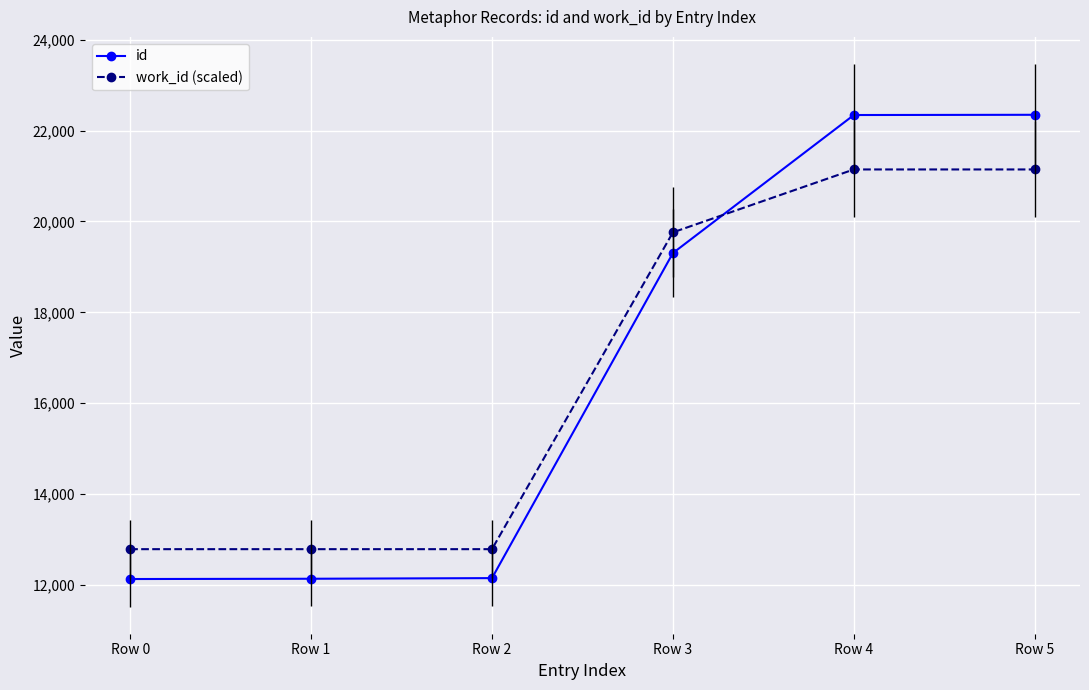

True or false: work_id (scaled) has more than 1 interior local peaks.

False